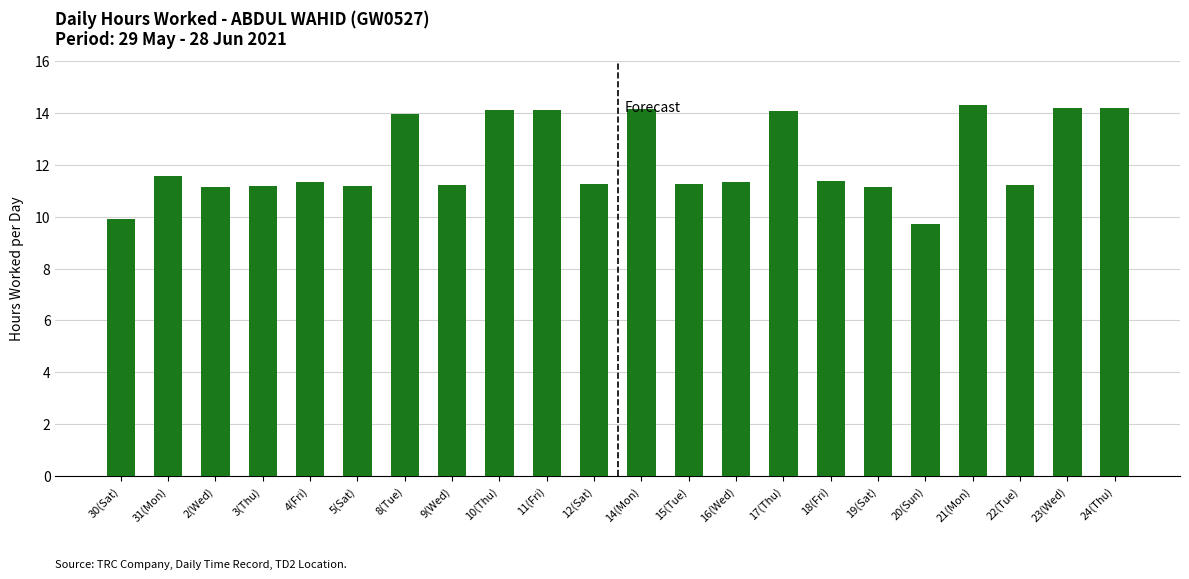

What is the difference between the values at 15(Tue) and 18(Fri)?

0.1